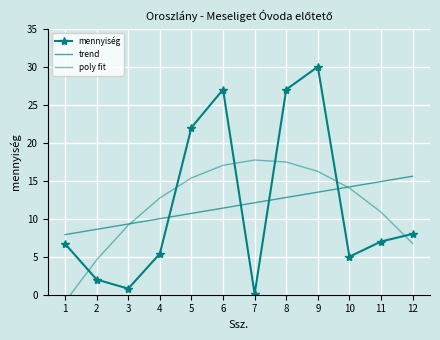

Rank the series by their average value, from highest to lowest.

poly fit, mennyiség, trend